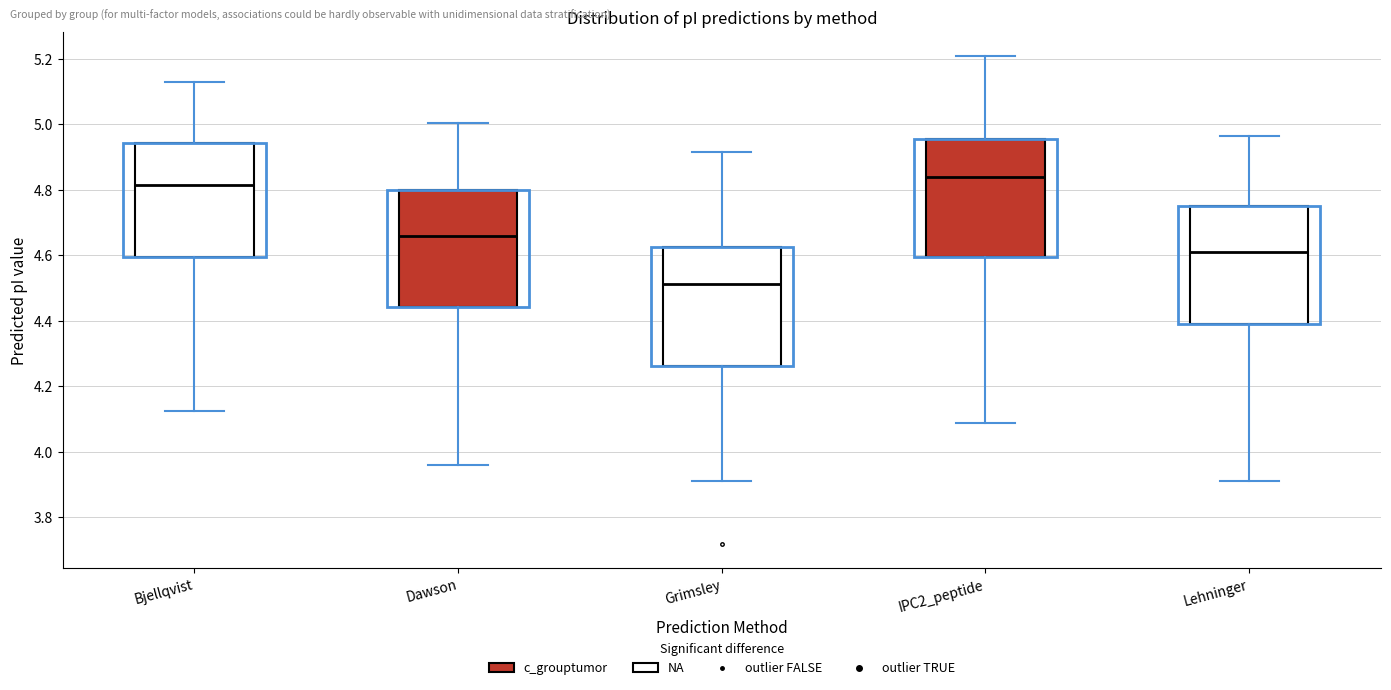

Reading left to right, transcribe this box plot: for each box, give where its median line is, the range the box spans, and where its two whiskers end, as read against the y-axis. The values are not printed on the chart, so give them approximately, as read against the axis.

Bjellqvist: median 4.82, box 4.60 to 4.94, whiskers 4.12 to 5.14
Dawson: median 4.66, box 4.44 to 4.80, whiskers 3.96 to 5.00
Grimsley: median 4.52, box 4.26 to 4.62, whiskers 3.92 to 4.92
IPC2_peptide: median 4.84, box 4.60 to 4.96, whiskers 4.08 to 5.20
Lehninger: median 4.60, box 4.38 to 4.74, whiskers 3.92 to 4.96